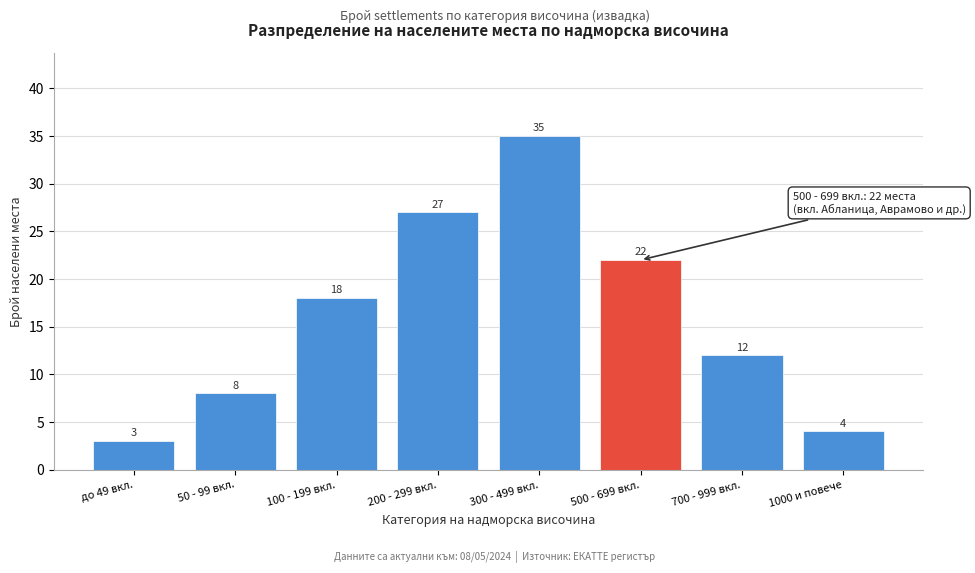

Reading right to left, transcribe all the data shown in this chart.

4	12	22	35	27	18	8	3